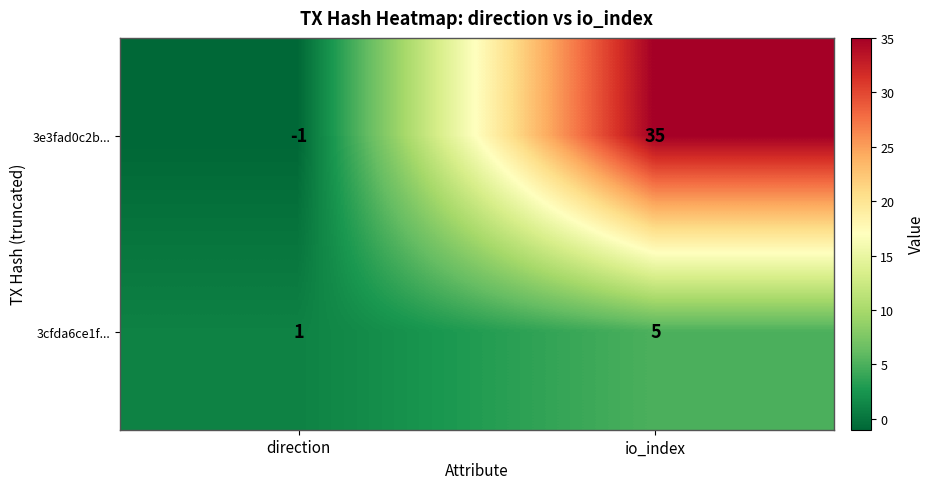

At which label is 3cfda6ce1f... closest to 3?

direction